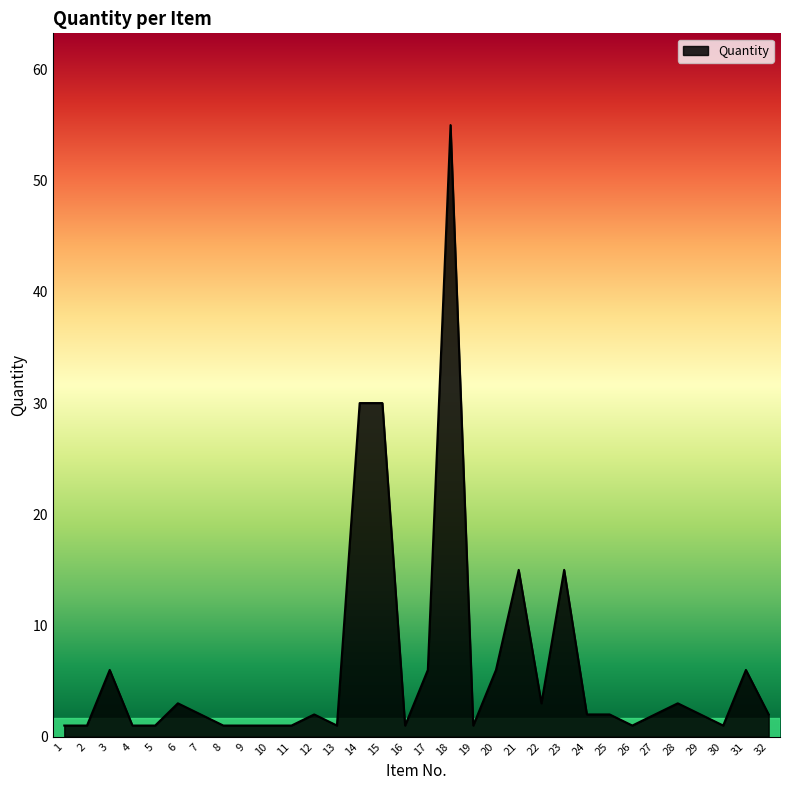

Which label corresponds to the largest value in the chart?

18